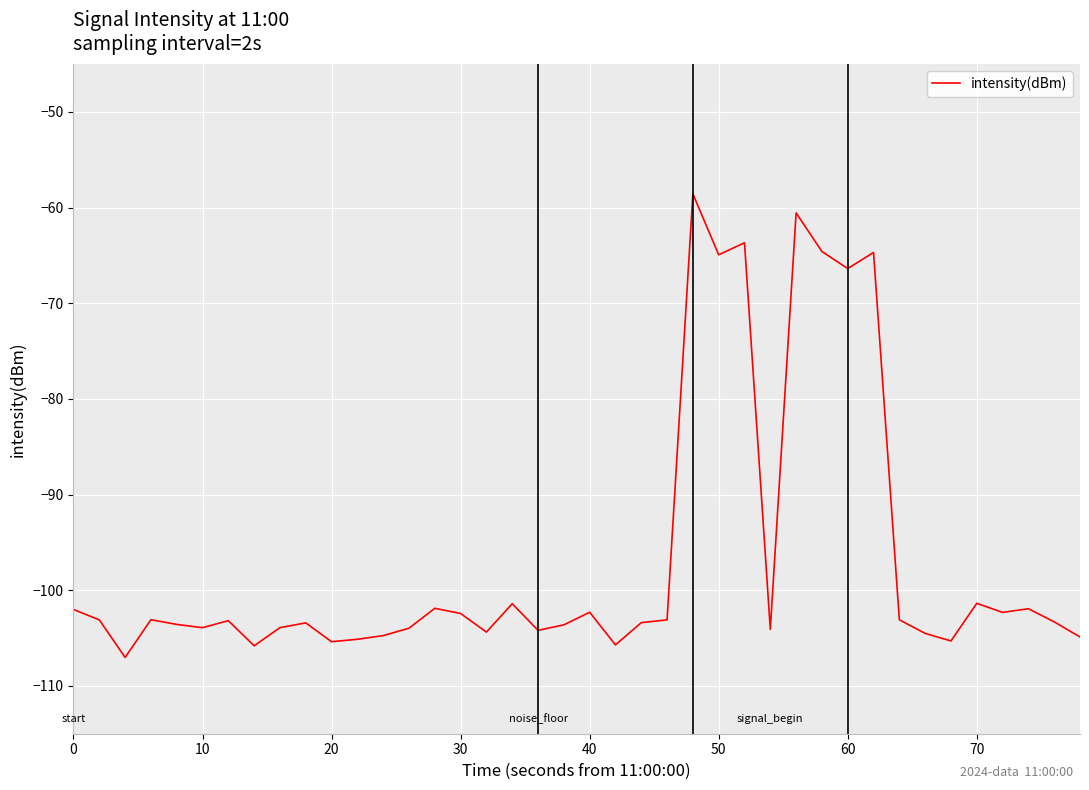

Does the chart display data point markers on the line(s)?

No